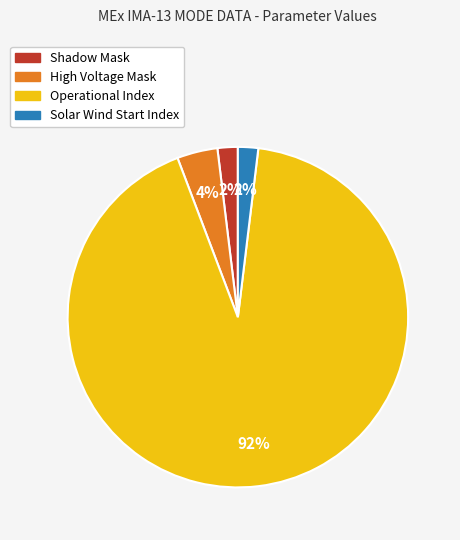

Is there a majority slice in this chart?

Yes